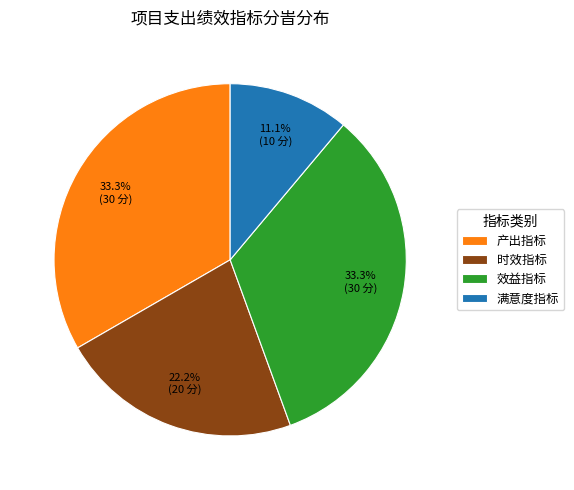

Which category has the smallest portion of the pie?

满意度指标